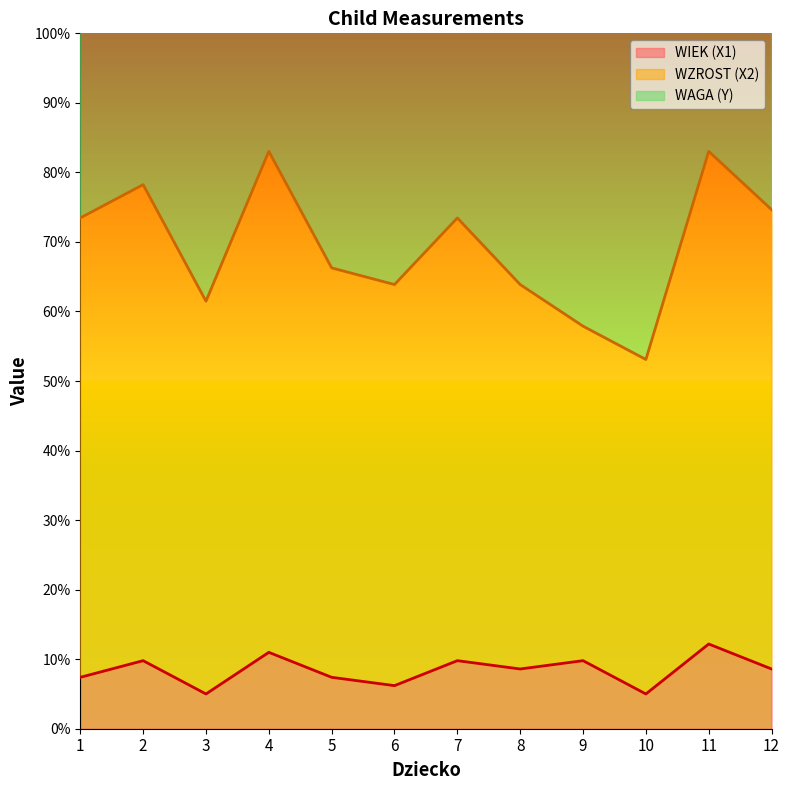

At which category does the chart reach its peak across all series?

11